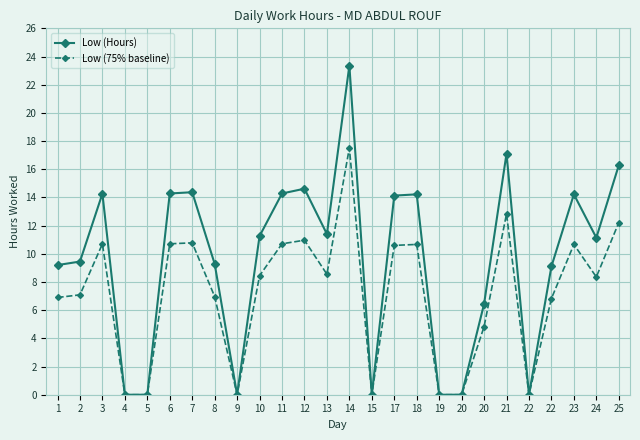

How many series are shown in this chart?

2